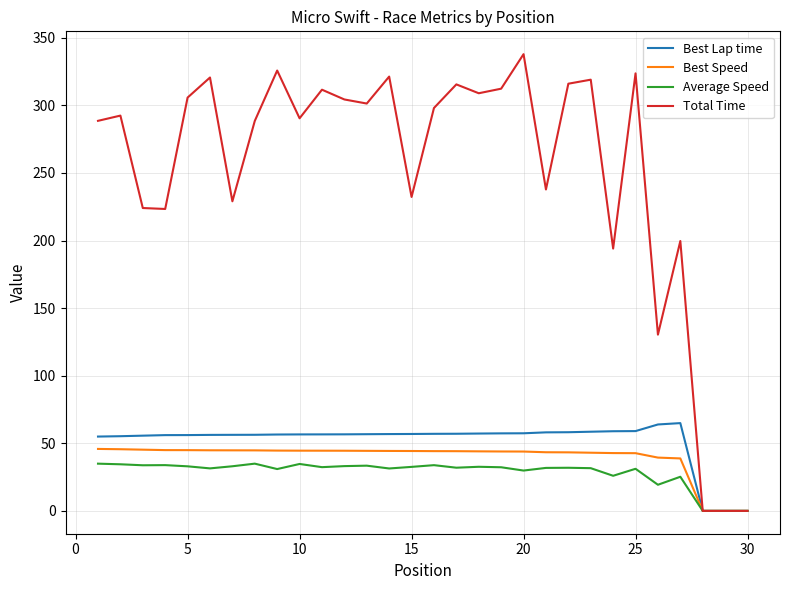

Rank the series by their maximum value, from highest to lowest.

Total Time, Best Lap time, Best Speed, Average Speed